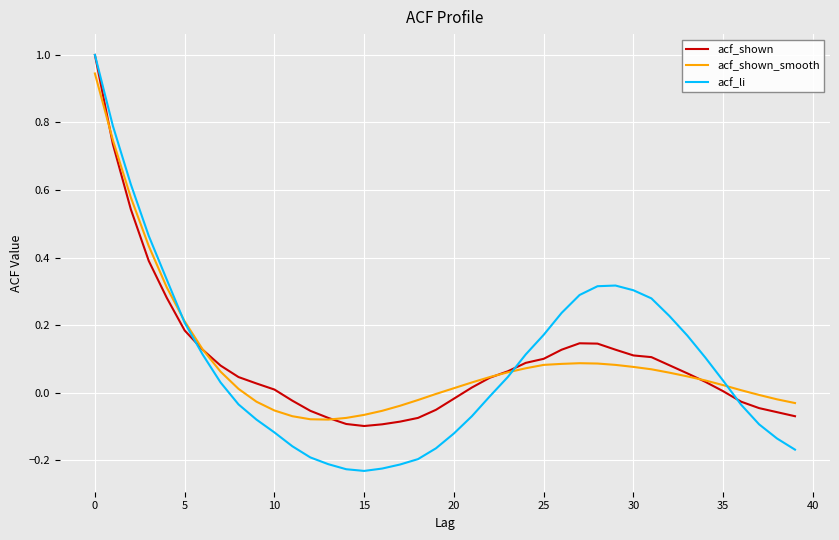

Which series has the largest range (max minus min)?

acf_li